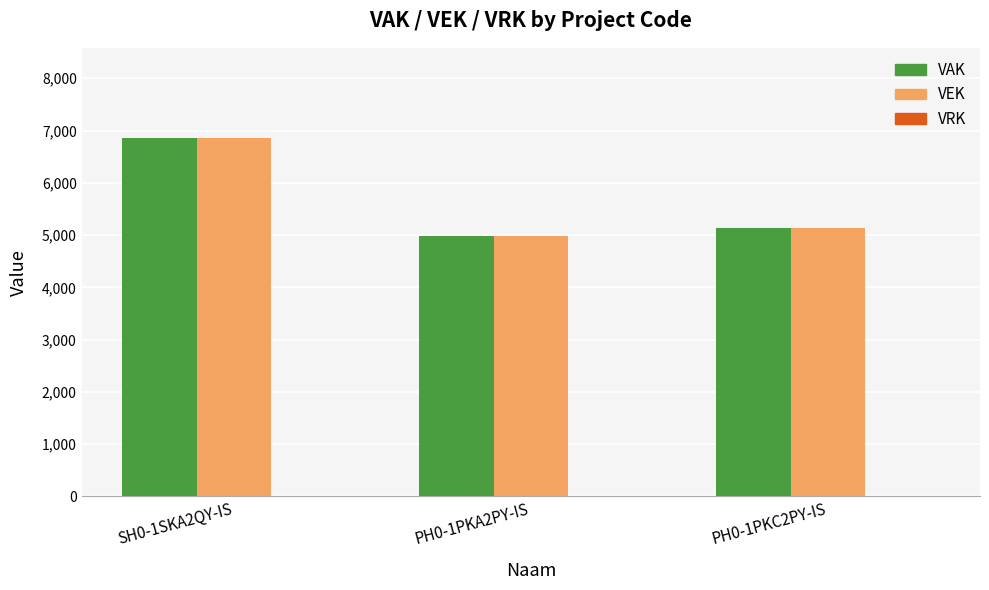

What is the approximate value of VAK at PH0-1PKA2PY-IS, to the nearest 50?

5000